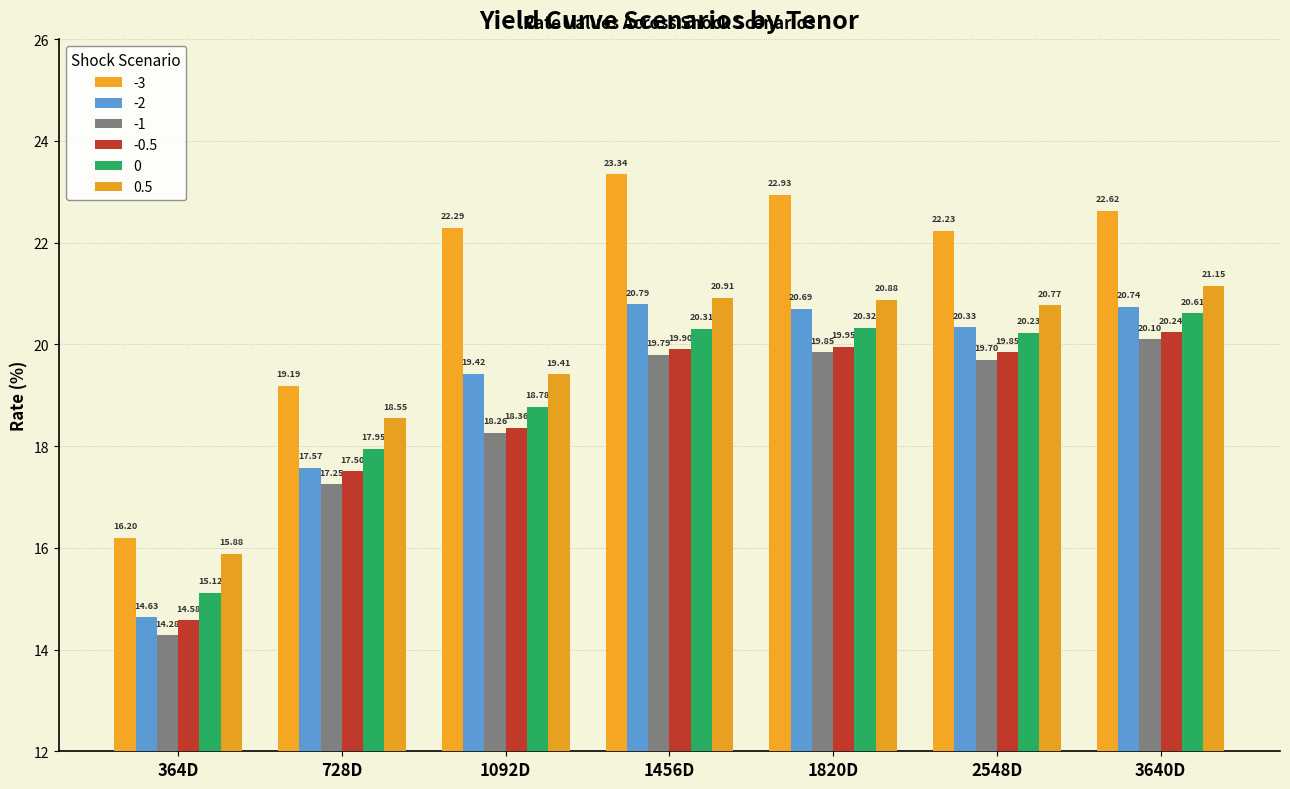

The -0.5 series shows 4.3 at 728D. True or false?

False